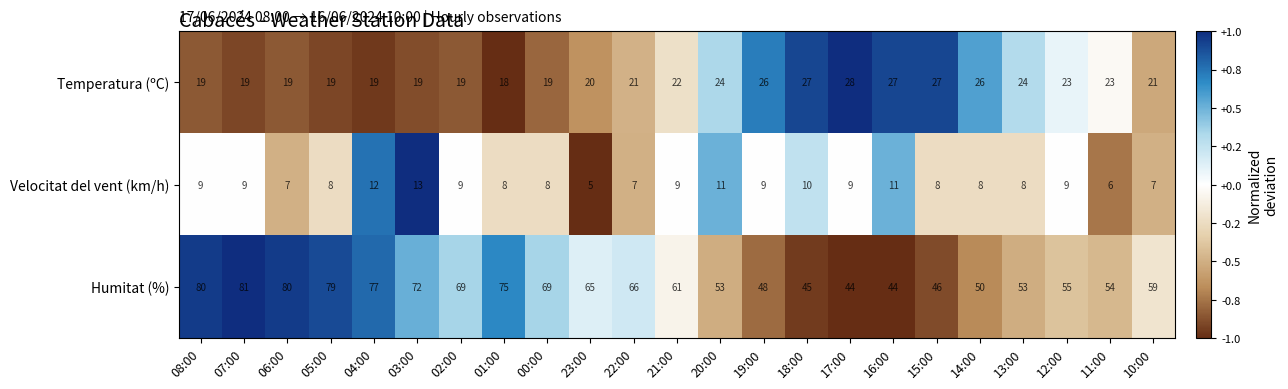

Which label corresponds to the largest value in the chart?

07:00